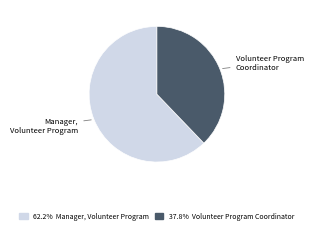

Is there a majority slice in this chart?

Yes